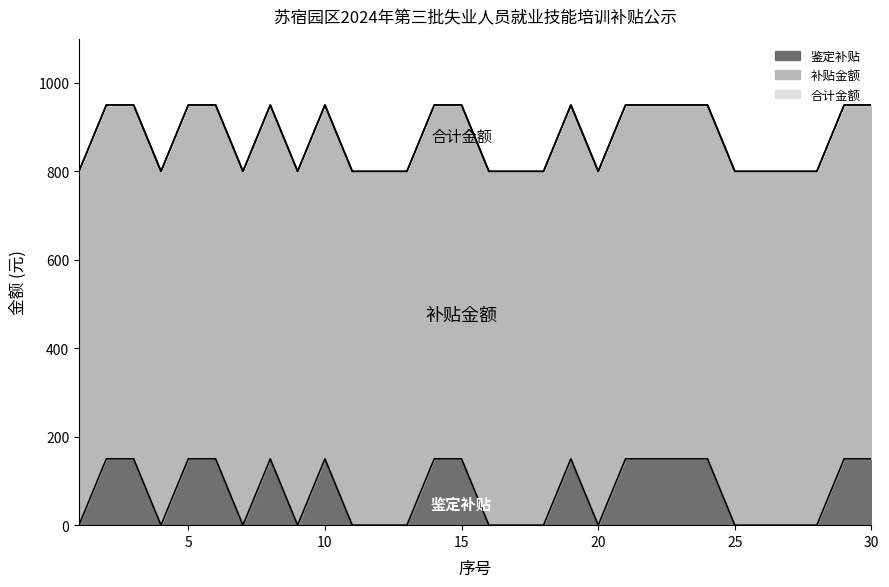

True or false: 合计金额 and 鉴定补贴 cross at least once.

False